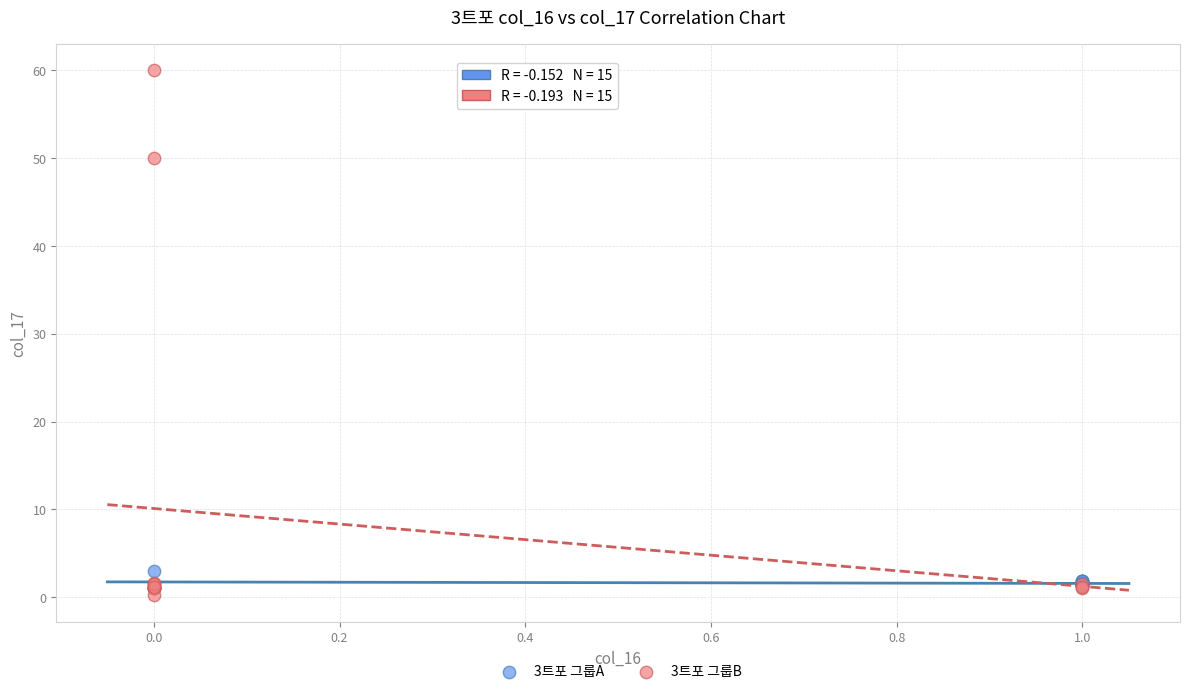

Which series has the largest Y range (max minus min)?

3트포 그룹B